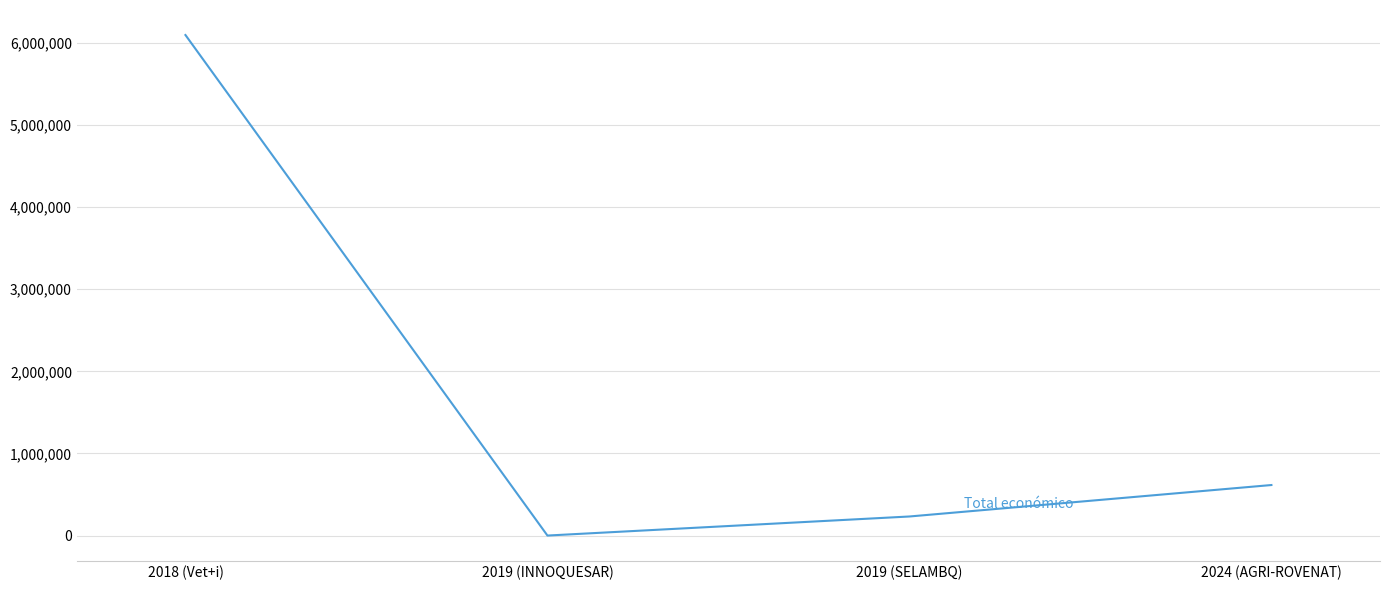

List the labels in order of value, smallest first.

2019 (INNOQUESAR), 2019 (SELAMBQ), 2024 (AGRI-ROVENAT), 2018 (Vet+i)